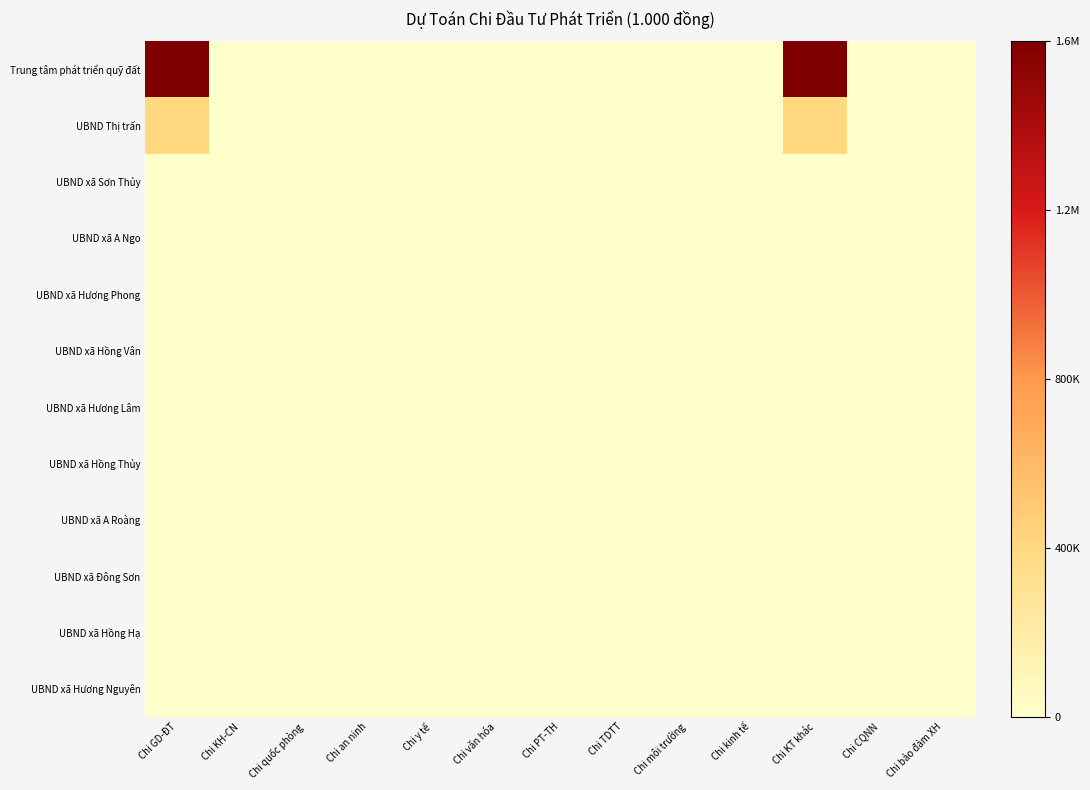

At Chi an ninh, list the series in order from smallest to largest.

Trung tâm phát triển quỹ đất, UBND Thị trấn, UBND xã Sơn Thủy, UBND xã A Ngo, UBND xã Hương Phong, UBND xã Hồng Vân, UBND xã Hương Lâm, UBND xã Hồng Thủy, UBND xã A Roàng, UBND xã Đông Sơn, UBND xã Hồng Hạ, UBND xã Hương Nguyên